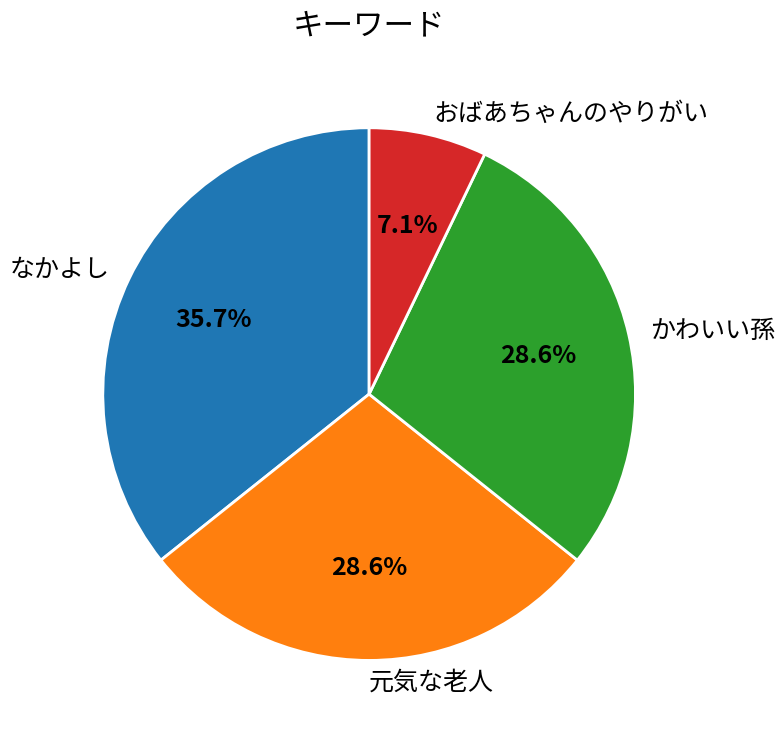

To the nearest percent, what is the difference between the largest and smallest slice percentages?

29%